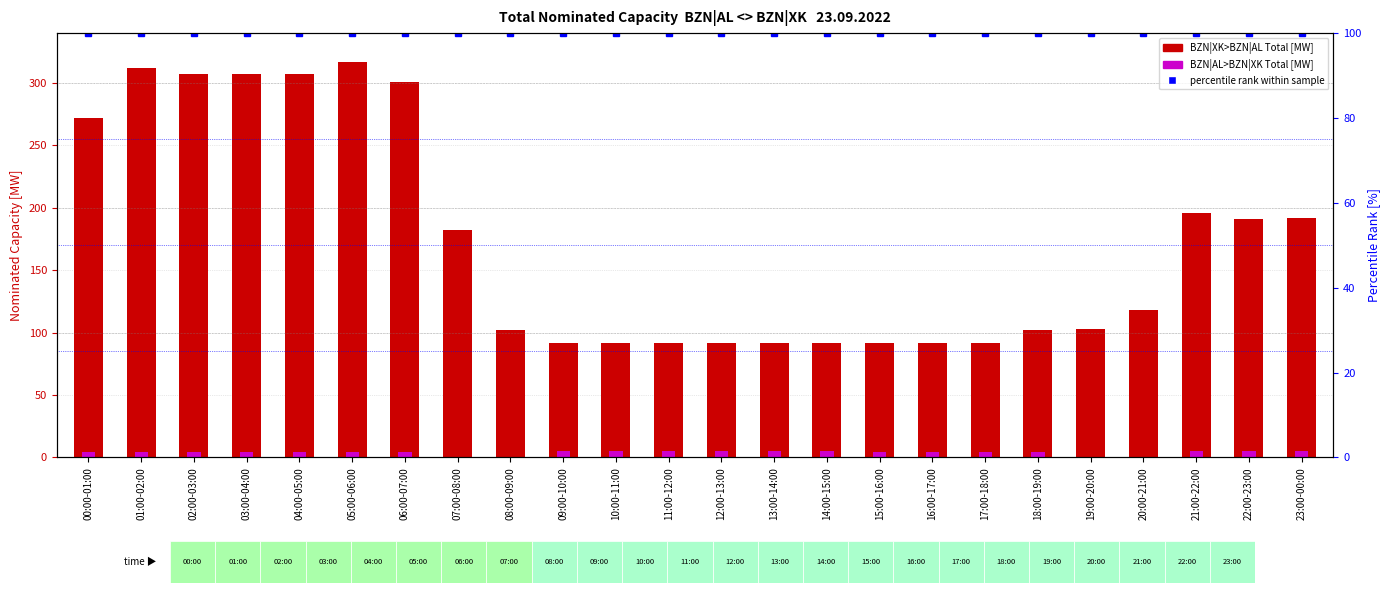

Is it true that BZN|AL>BZN|XK Total [MW] equals 4 at 03:00-04:00?

True